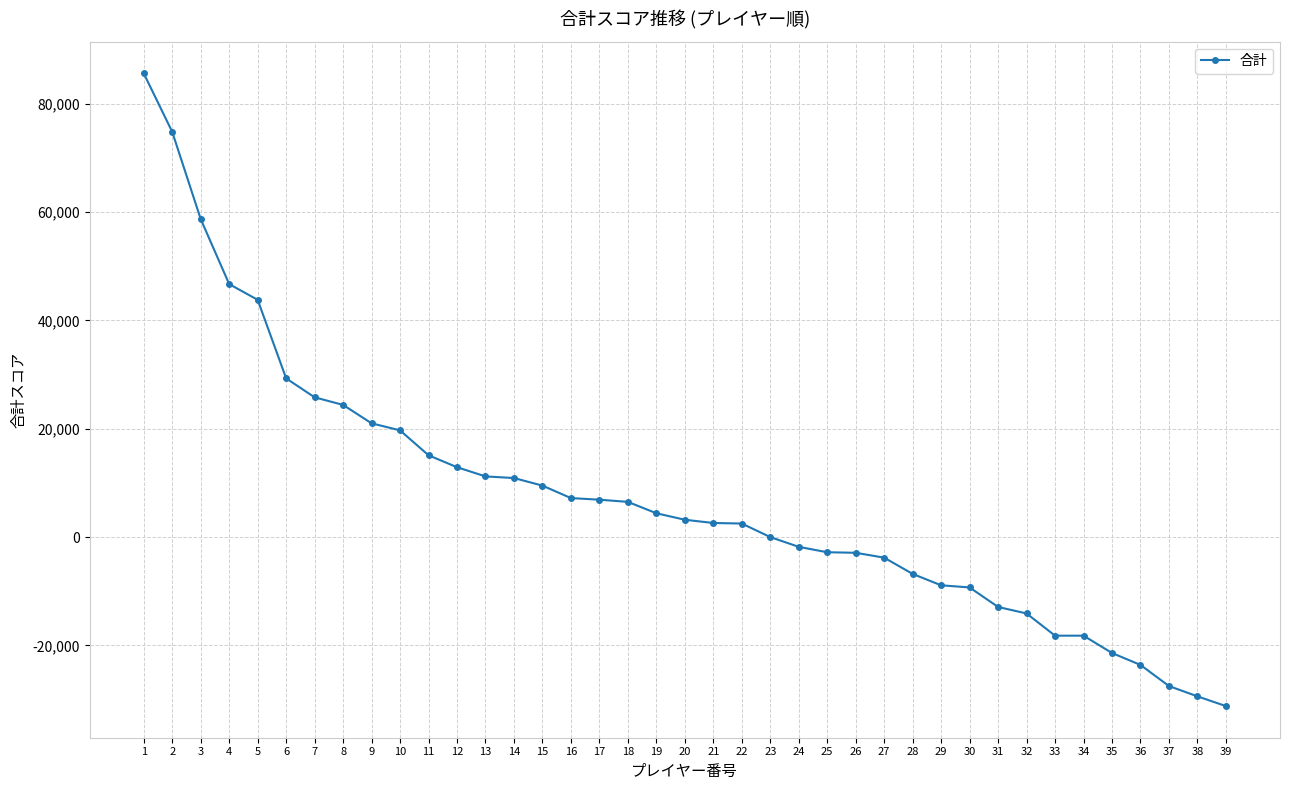

Which label corresponds to the smallest value in the chart?

39